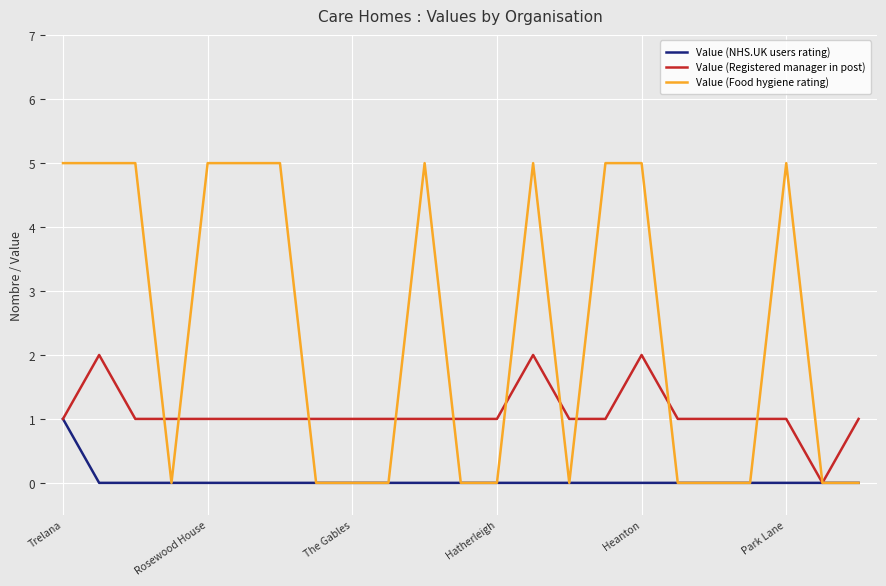

Which series has the largest total across all categories?

Value (Food hygiene rating)